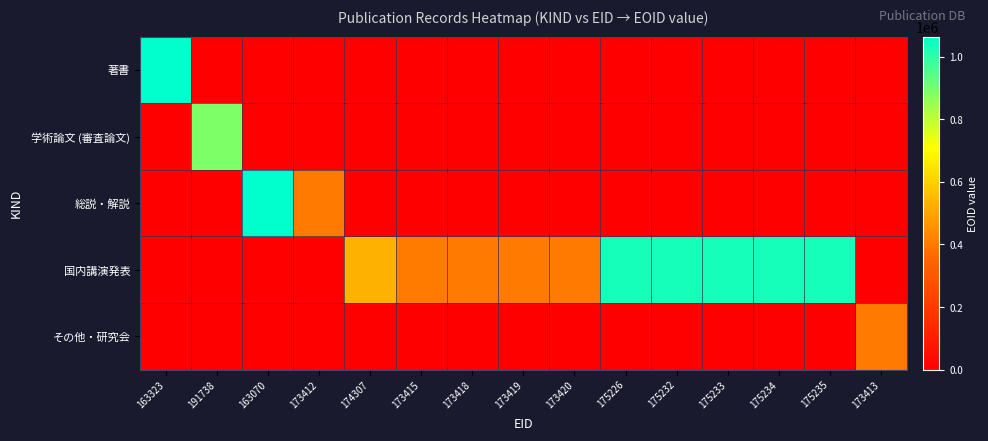

Reading right to left, list all the values displayed in this chart.

著書: 173413=0	175235=0	175234=0	175233=0	175232=0	175226=0	173420=0	173419=0	173418=0	173415=0	174307=0	173412=0	163070=0	191738=0	163323=1064256
学術論文 (審査論文): 173413=0	175235=0	175234=0	175233=0	175232=0	175226=0	173420=0	173419=0	173418=0	173415=0	174307=0	173412=0	163070=0	191738=887638	163323=0
総説・解説: 173413=0	175235=0	175234=0	175233=0	175232=0	175226=0	173420=0	173419=0	173418=0	173415=0	174307=0	173412=401275	163070=1064244	191738=0	163323=0
国内講演発表: 173413=0	175235=1031983	175234=1031933	175233=1031928	175232=1031924	175226=1031929	173420=401304	173419=401303	173418=401302	173415=403729	174307=528989	173412=0	163070=0	191738=0	163323=0
その他・研究会: 173413=401279	175235=0	175234=0	175233=0	175232=0	175226=0	173420=0	173419=0	173418=0	173415=0	174307=0	173412=0	163070=0	191738=0	163323=0